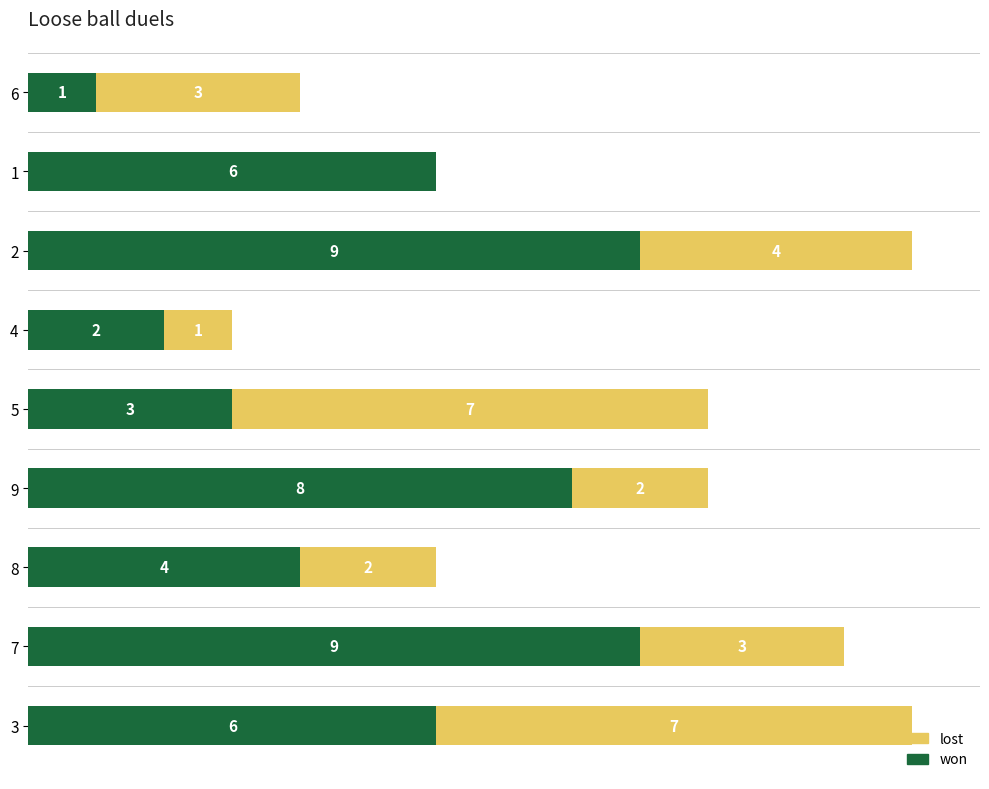

Count the won values in the range 3 to 8.

5